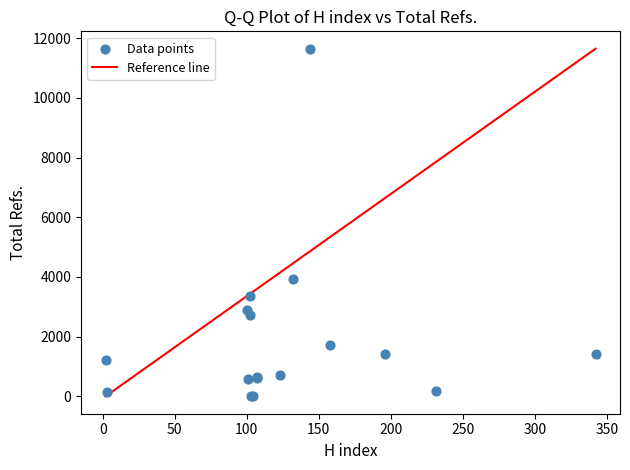

What Y value in the scatter plot is closest to 5825?

3933